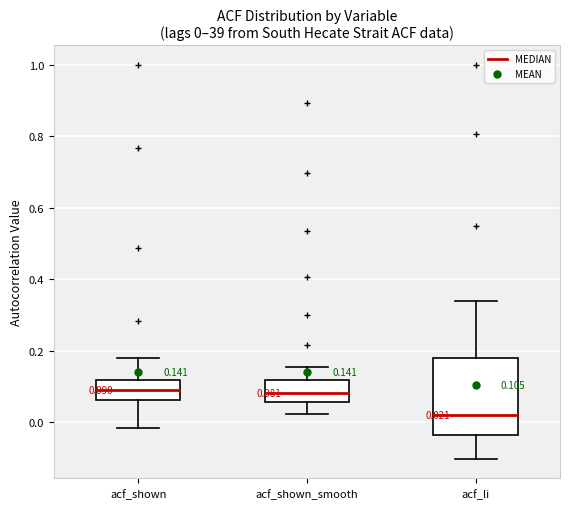

Comparing the boxes themselves (not the whiskers), which one is the tallest?

acf_li